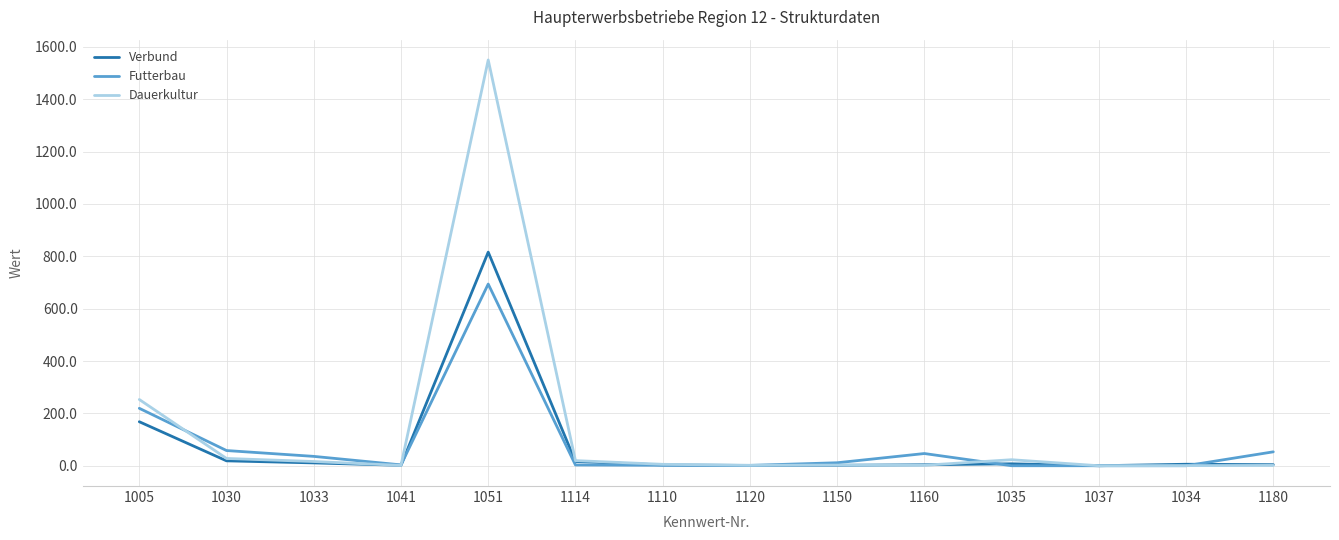

At how many categories does at least one series exceed 1265?

1